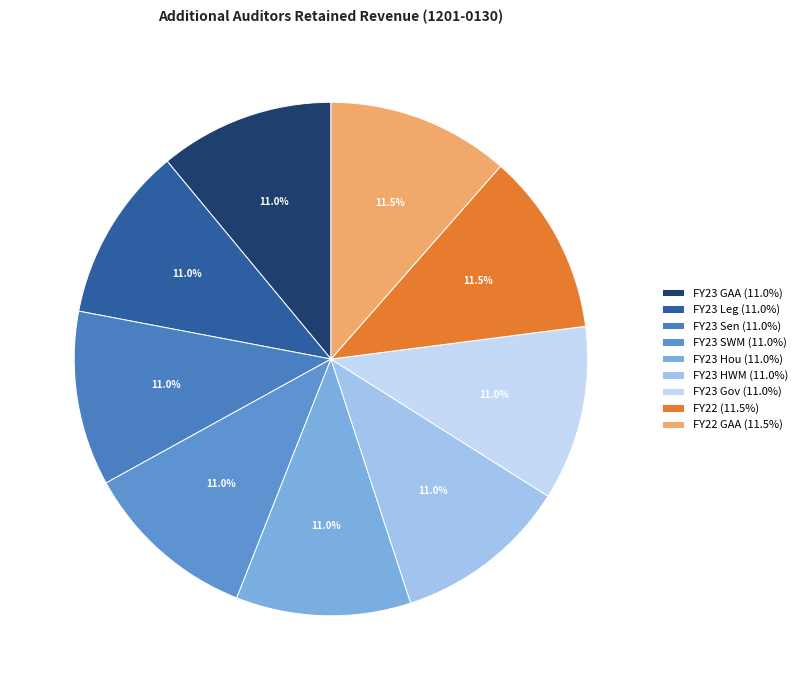

How many segments does this pie chart have?

9